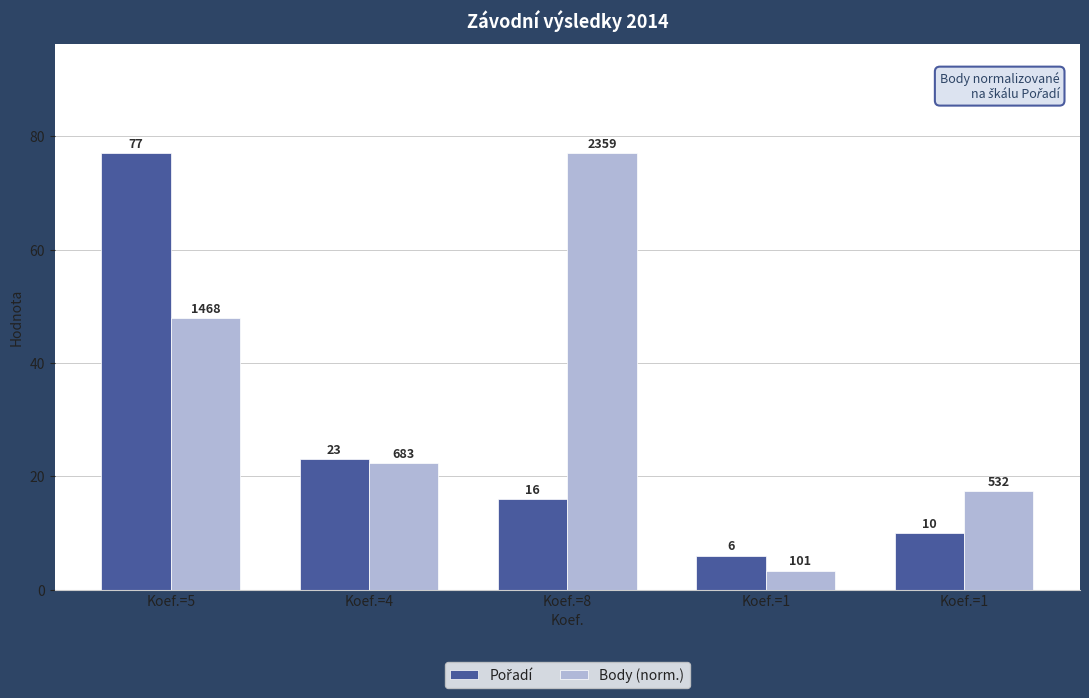

How many bars are there in each group?

2